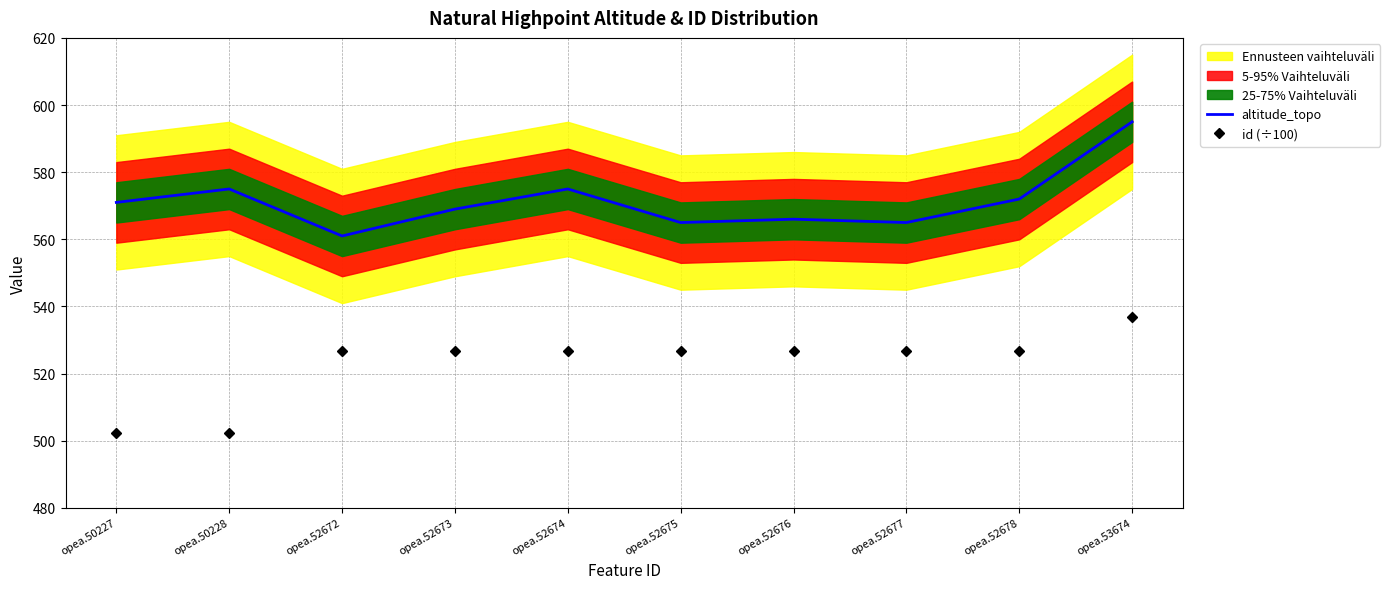

True or false: id (÷100) has more than 0 interior local peaks.

False